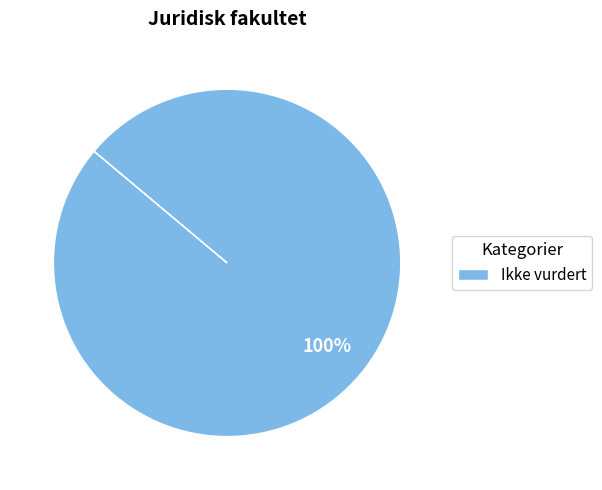

Rank the categories by value from lowest to highest.

Ikke vurdert